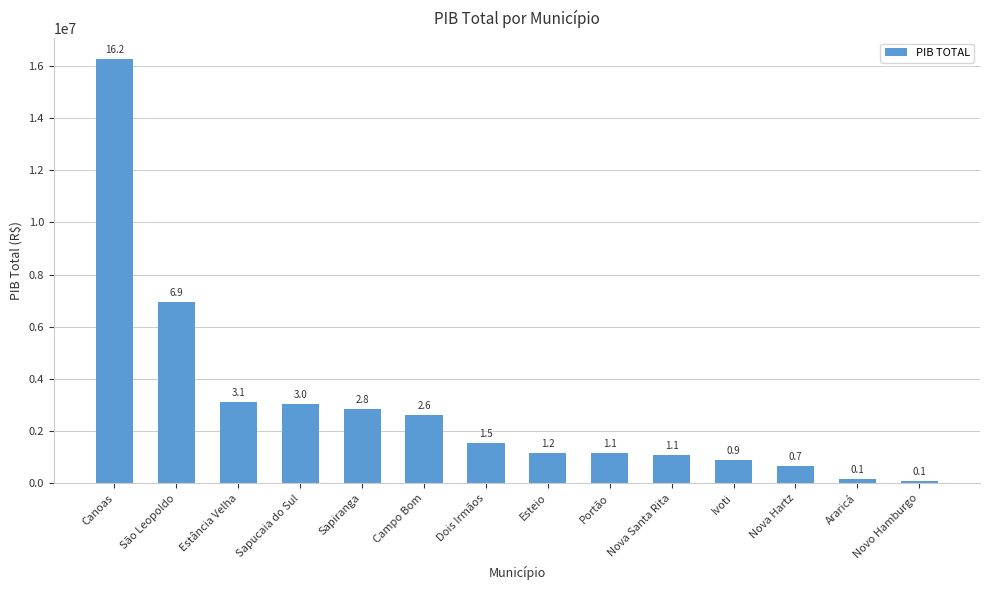

What is the label of the 14th bar from the left?

Novo Hamburgo